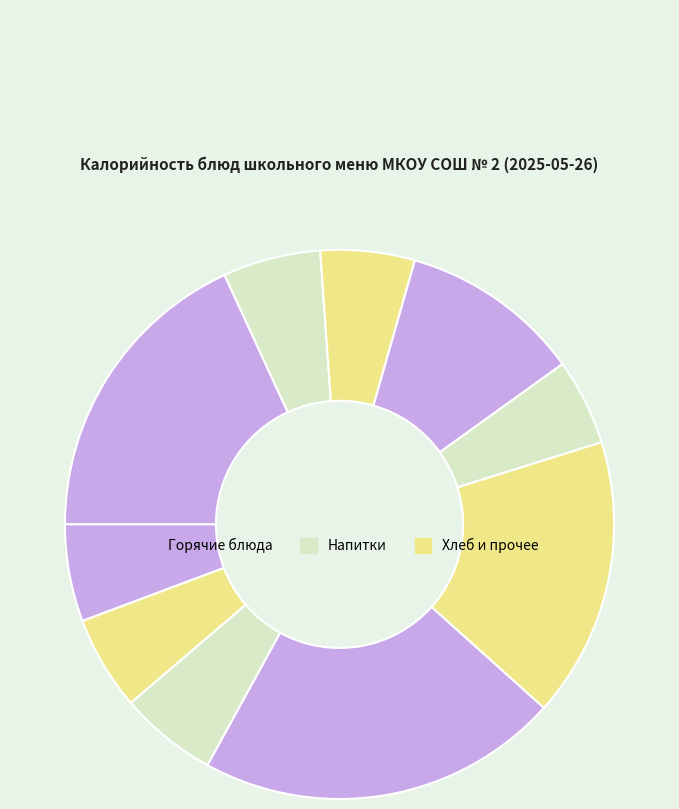

Count the number of slices in the pie.

10